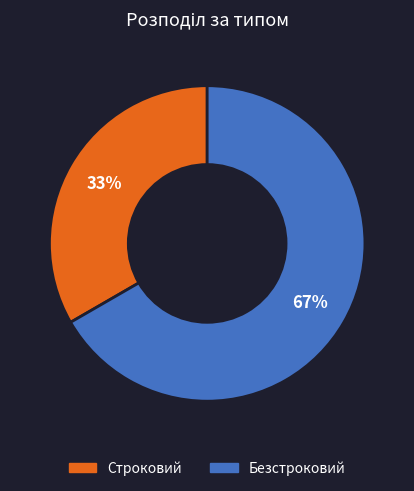

Which slice is the smallest?

Строковий